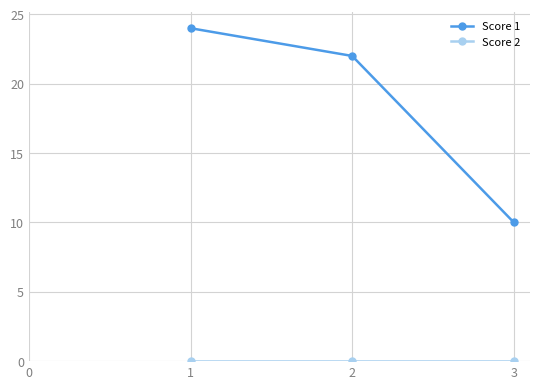

True or false: Score 1 has a value of 22 at 2.

True